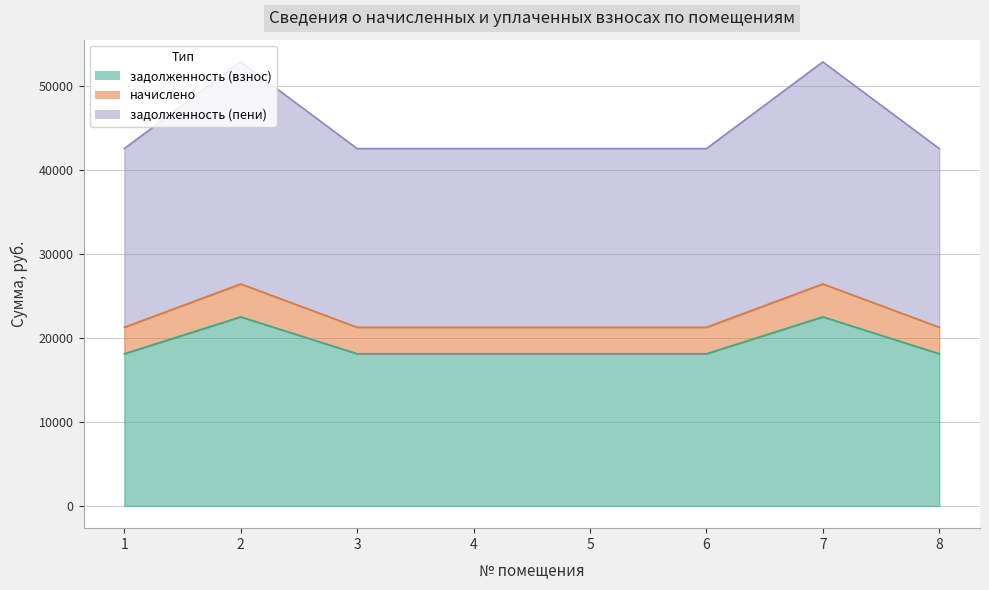

The задолженность (взнос) series shows 18126.7 at 4. True or false?

True